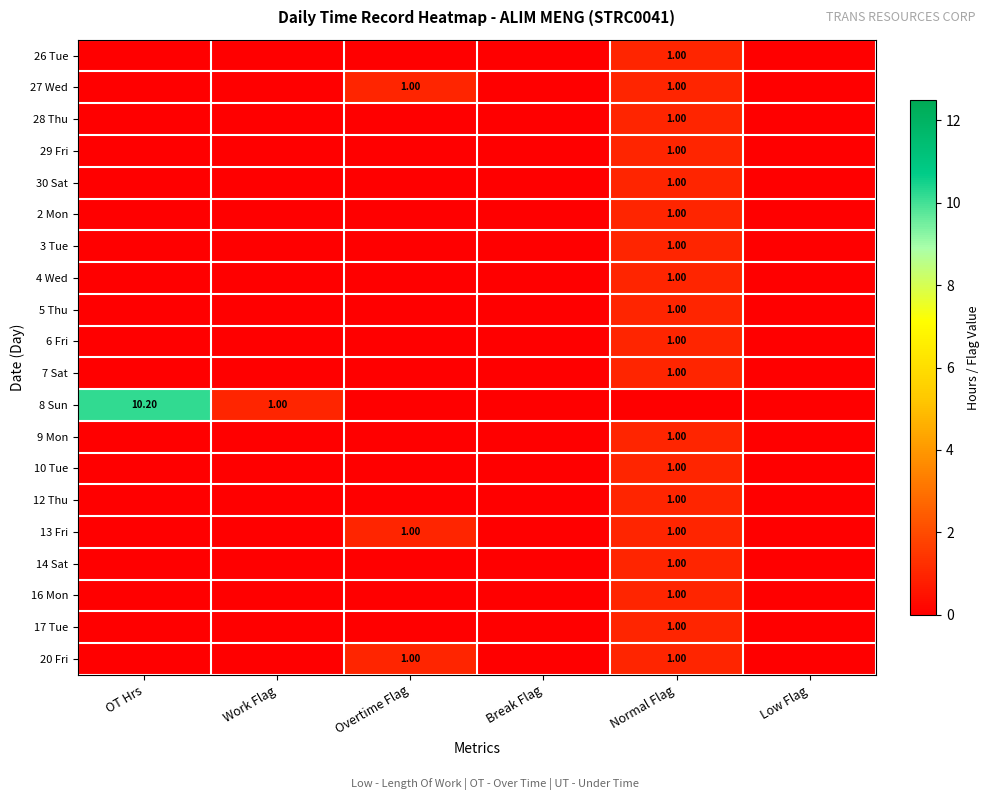

What is the total value across all series at Normal Flag?

19.0